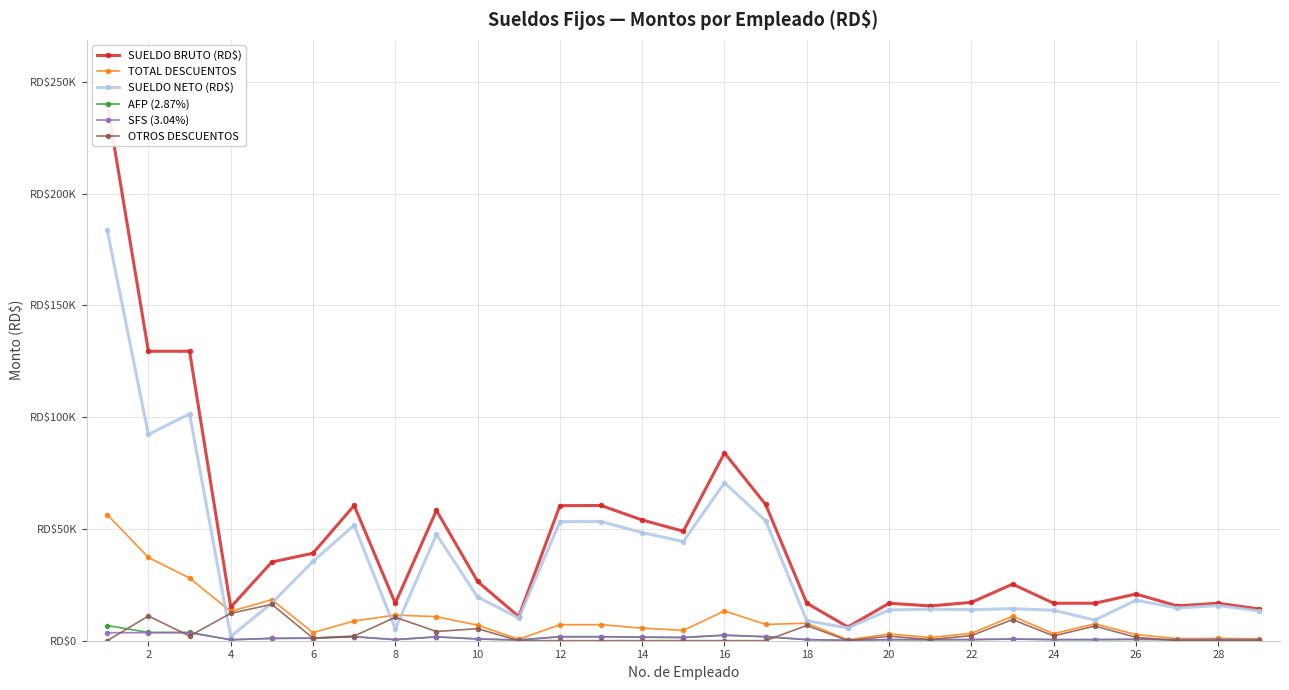

Does the chart display data point markers on the line(s)?

Yes